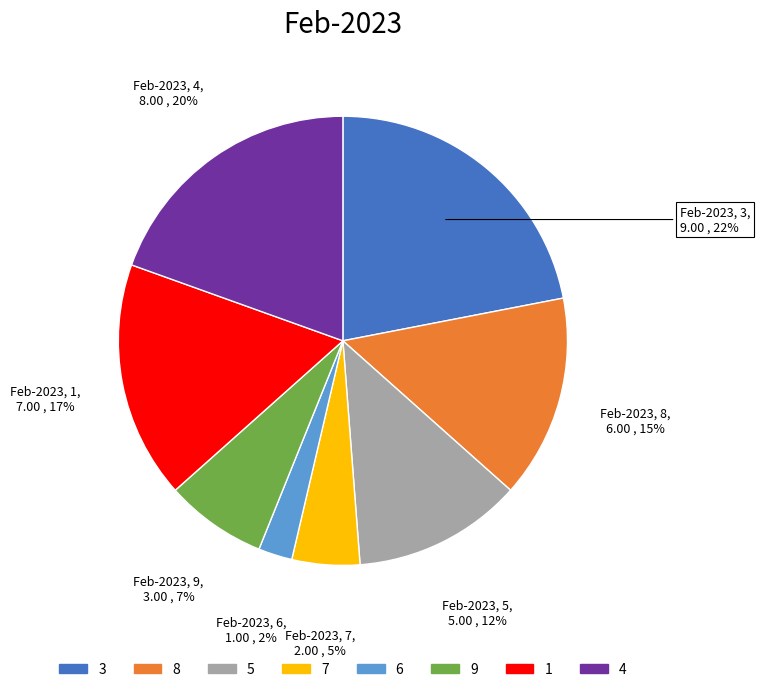

Does 3 account for over 50% of the chart?

No